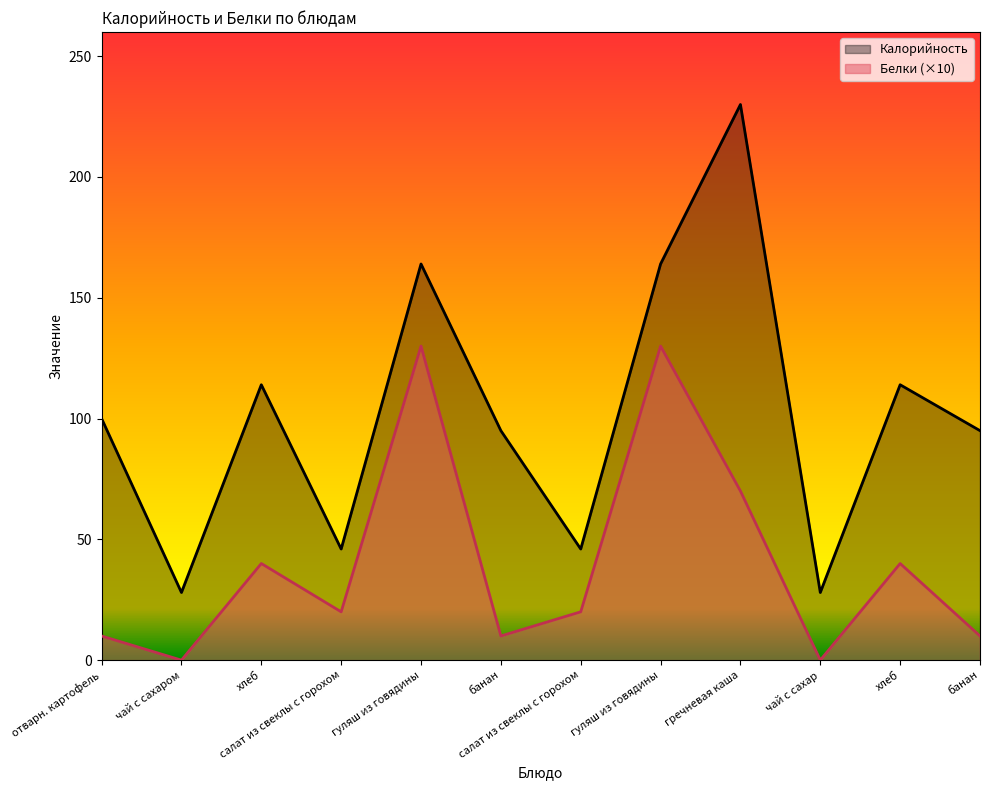

Does the chart have visible grid lines?

No